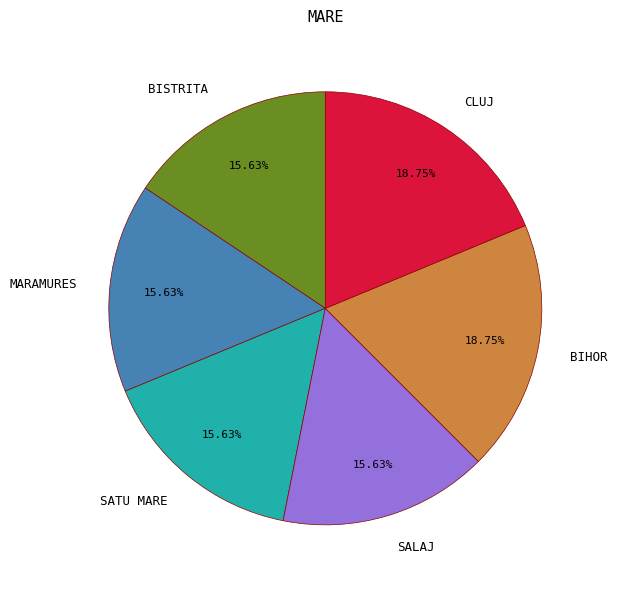

Is MARAMURES the majority of the pie?

No